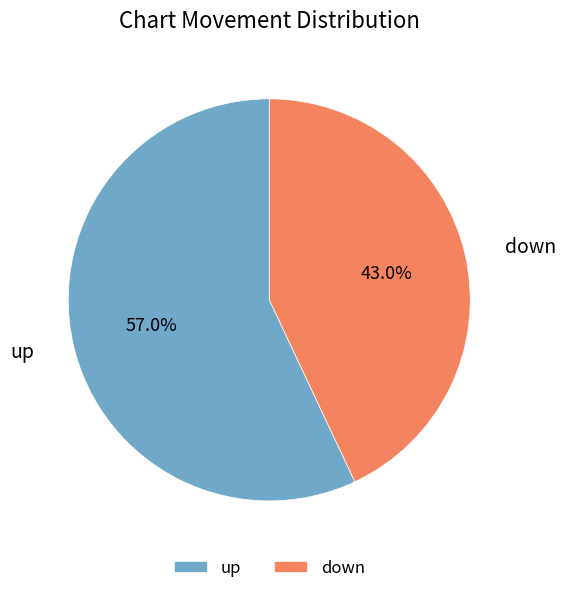

To the nearest percent, what portion does down represent?

43%